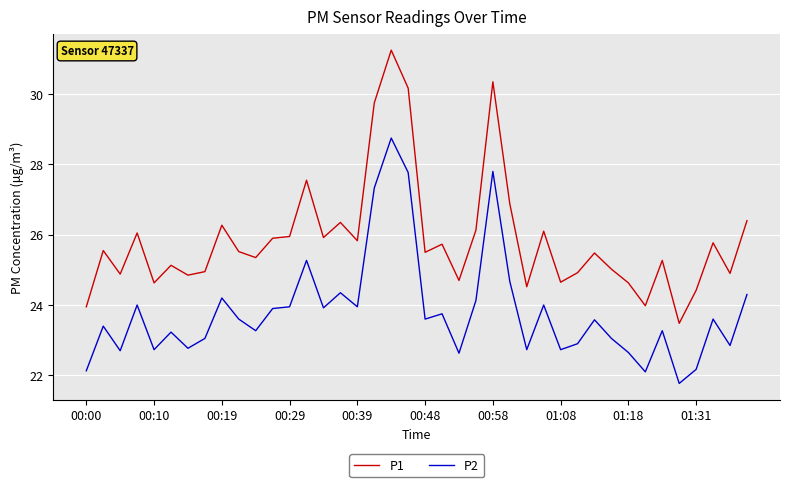

What are all the series names shown in the legend?

P1, P2